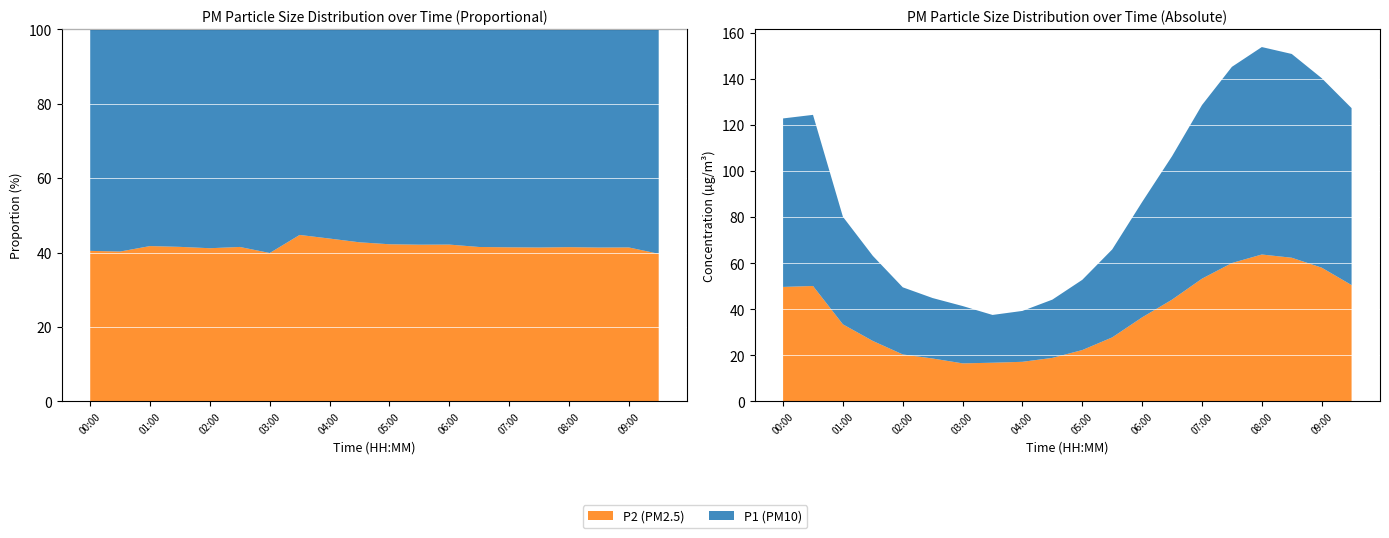

Reading left to right, extract all data points from this chart.

P1: 73.2	74.3	46.7	37.0	29.1	26.2	24.9	20.8	22.1	25.3	30.5	38.2	50.1	62.3	75.4	85.2	90.1	88.5	82.3	76.8
P2: 49.7	50.1	33.5	26.2	20.4	18.6	16.5	16.8	17.2	18.9	22.3	27.8	36.5	44.2	53.3	60.1	63.8	62.4	58.1	50.5